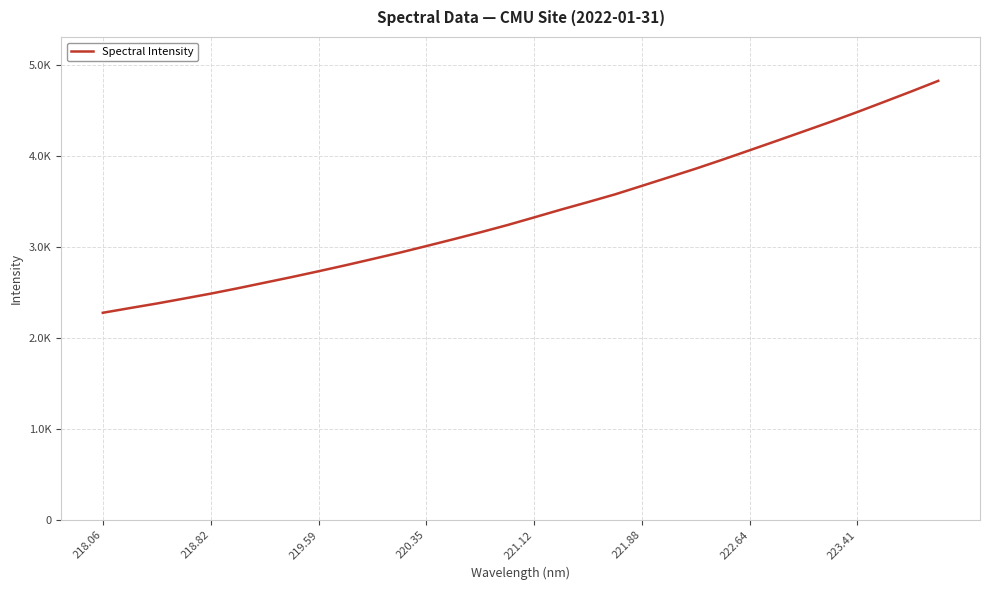

What is the maximum value shown in the chart?

4822.6